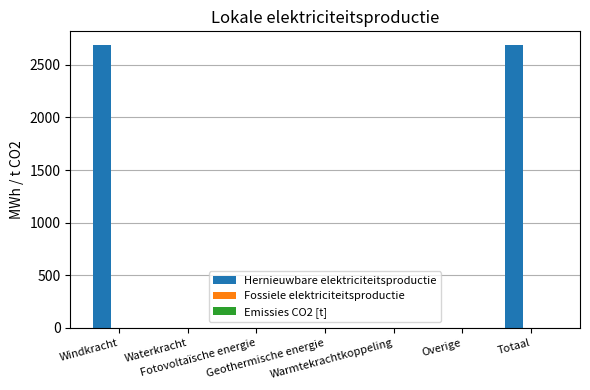

What is the sum of all values?

5369.2